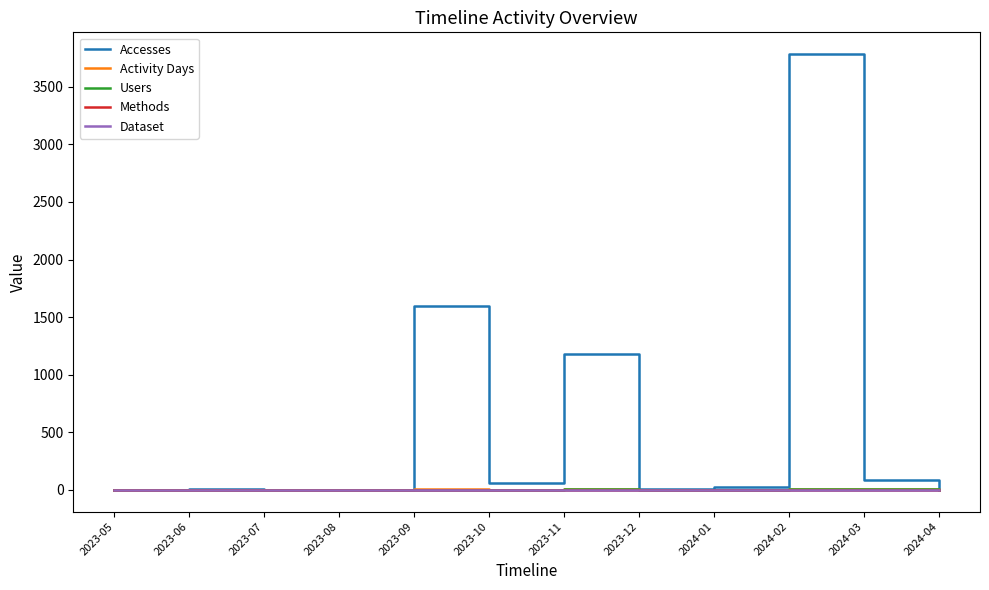

What is the sum of the Accesses values at 2024-02 and 2023-12?

3790